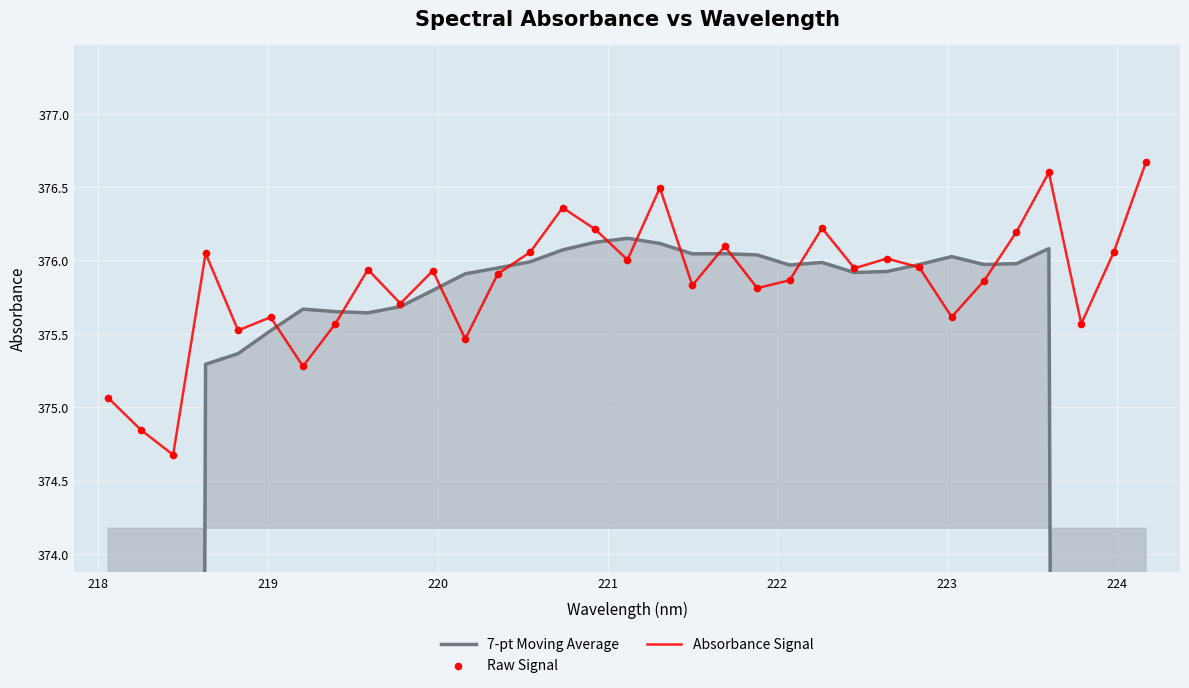

What are all the series names shown in the legend?

7-pt Moving Average, Absorbance Signal, Raw Signal